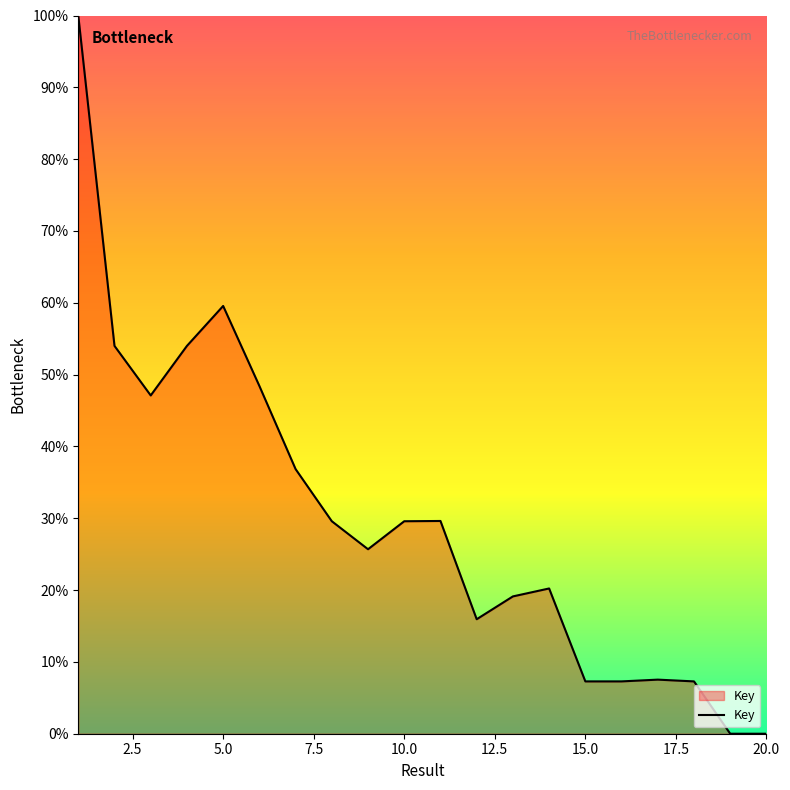

What is the greatest value displayed?

100.0